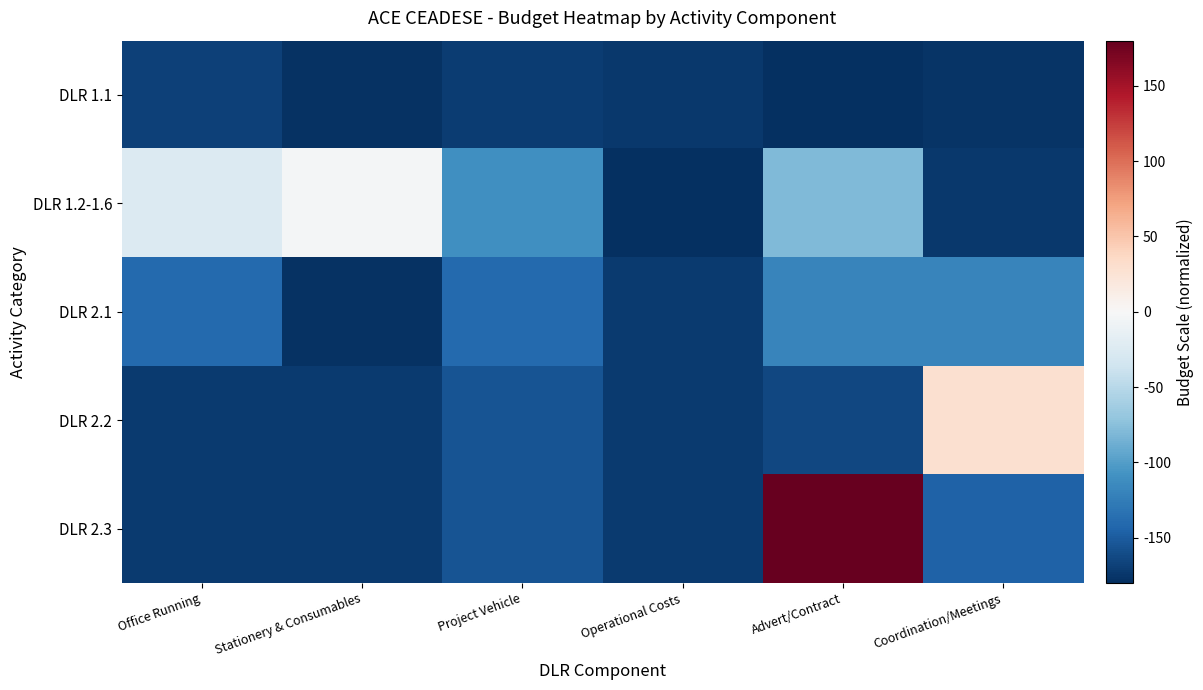

Reading right to left, list all the values displayed in this chart.

DLR 1.1: Coordination/Meetings=-176.1	Advert/Contract=-178.8	Operational Costs=-174.3	Project Vehicle=-170.8	Stationery & Consumables=-178.3	Office Running=-168.1
DLR 1.2-1.6: Coordination/Meetings=-174.3	Advert/Contract=-78.8	Operational Costs=-180.0	Project Vehicle=-110.4	Stationery & Consumables=-3.9	Office Running=-25.2
DLR 2.1: Coordination/Meetings=-119.3	Advert/Contract=-119.3	Operational Costs=-172.5	Project Vehicle=-140.0	Stationery & Consumables=-177.9	Office Running=-140.6
DLR 2.2: Coordination/Meetings=29.0	Advert/Contract=-163.7	Operational Costs=-172.5	Project Vehicle=-154.8	Stationery & Consumables=-172.5	Office Running=-172.5
DLR 2.3: Coordination/Meetings=-145.9	Advert/Contract=180.0	Operational Costs=-172.5	Project Vehicle=-154.8	Stationery & Consumables=-172.5	Office Running=-172.5